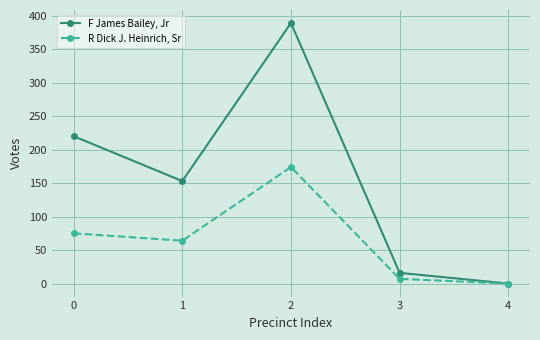

What is the greatest value displayed?

389